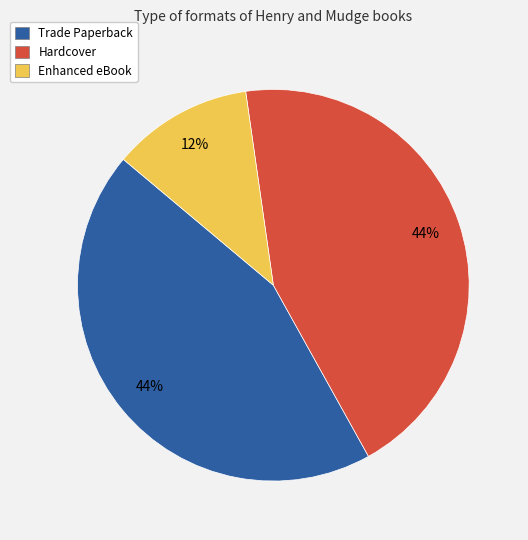

What is the ratio of the value at Trade Paperback to the value at Hardcover?

1.0